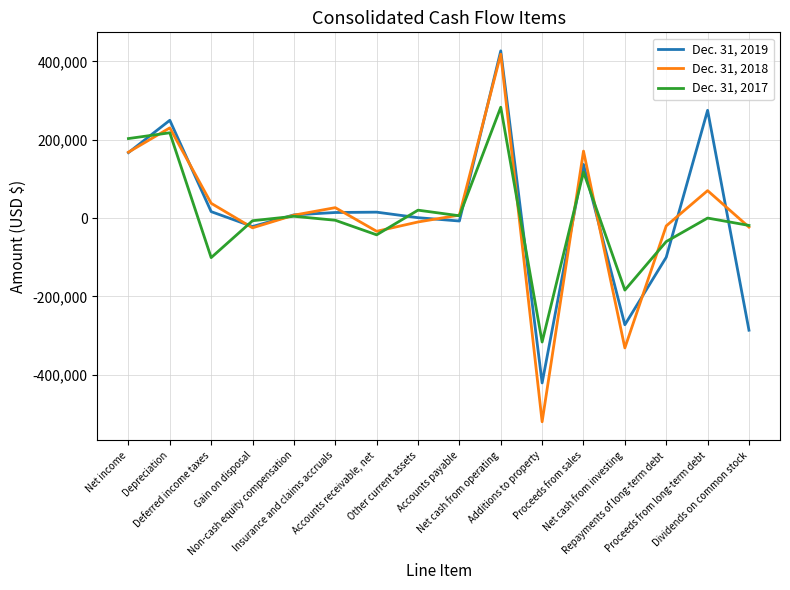

At which category is the sum across all series the highest?

Net cash from operating